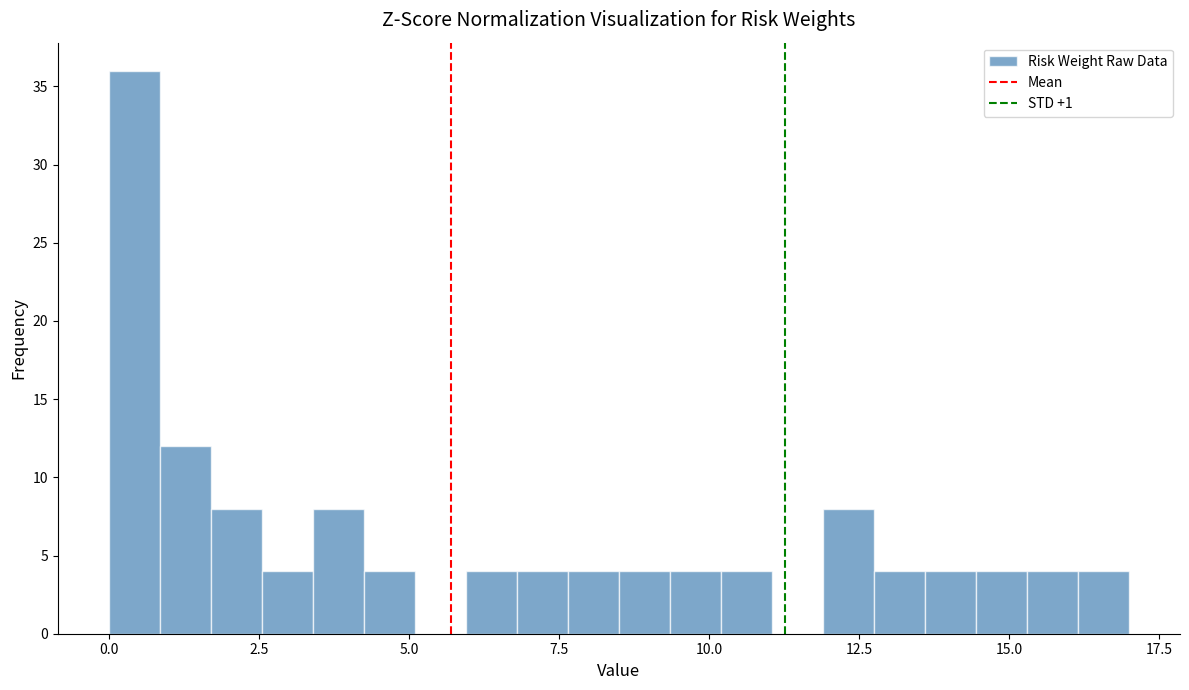

Read against the x-axis, roughly where is the centre of the tallest bar?

0.5